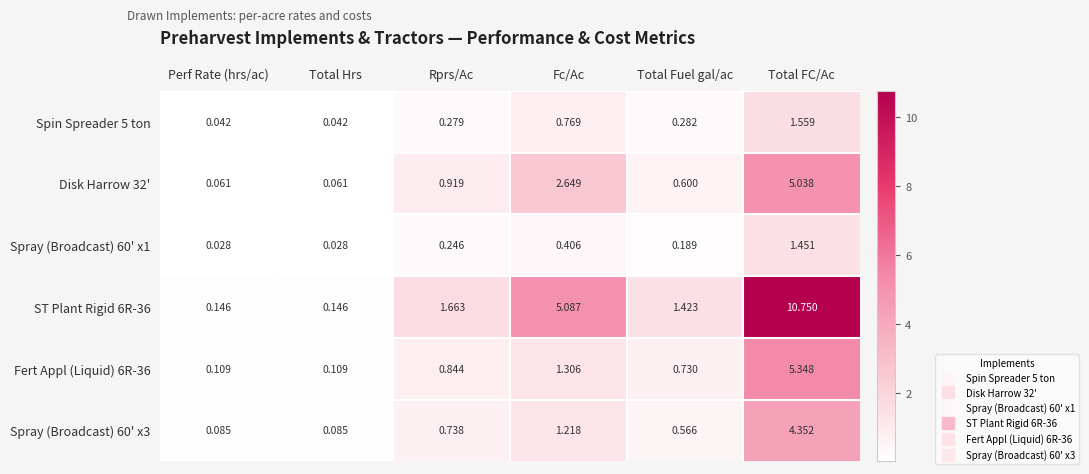

Which label corresponds to the largest value in the chart?

Total FC/Ac